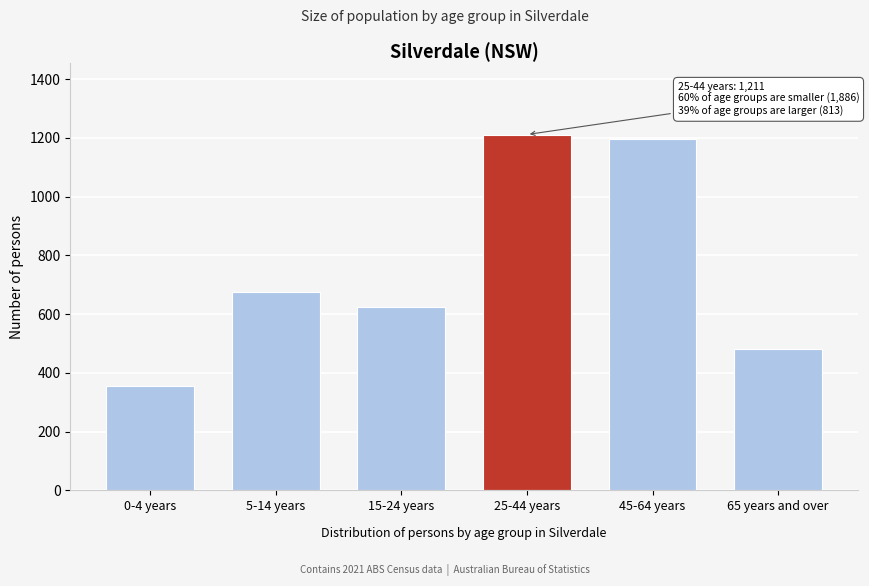

Reading left to right, transcribe all the data shown in this chart.

356	675	625	1211	1196	482